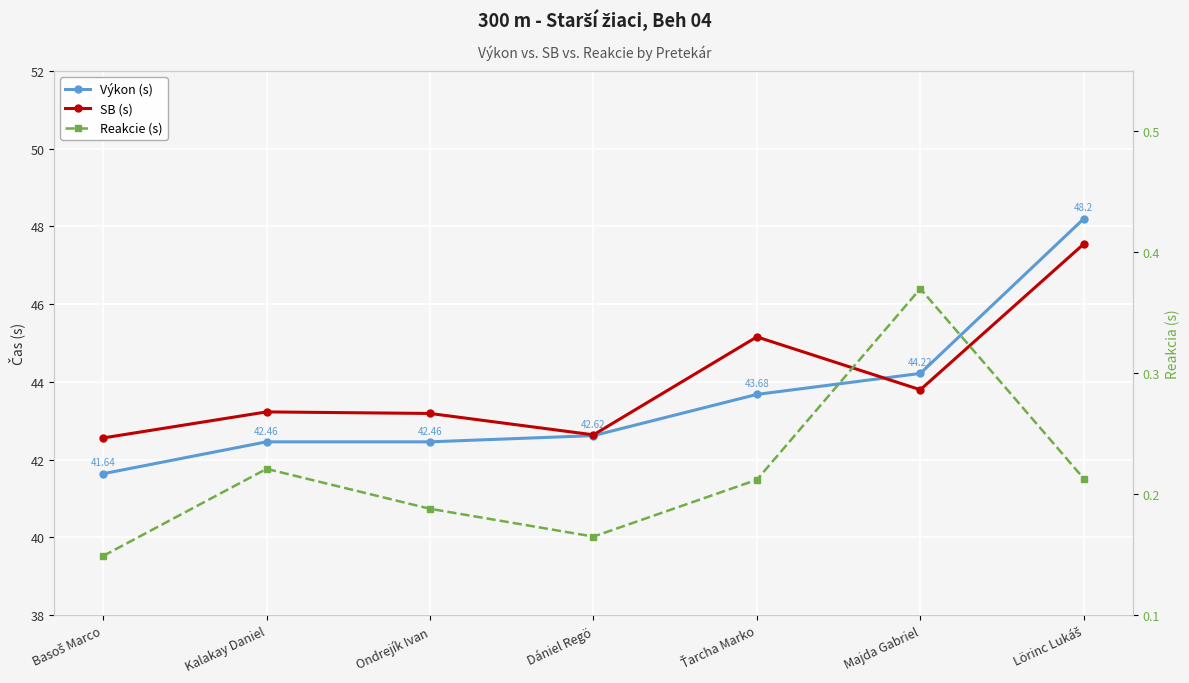

The Reakcie (s) series shows 0.2 at Kalakay Daniel. True or false?

True